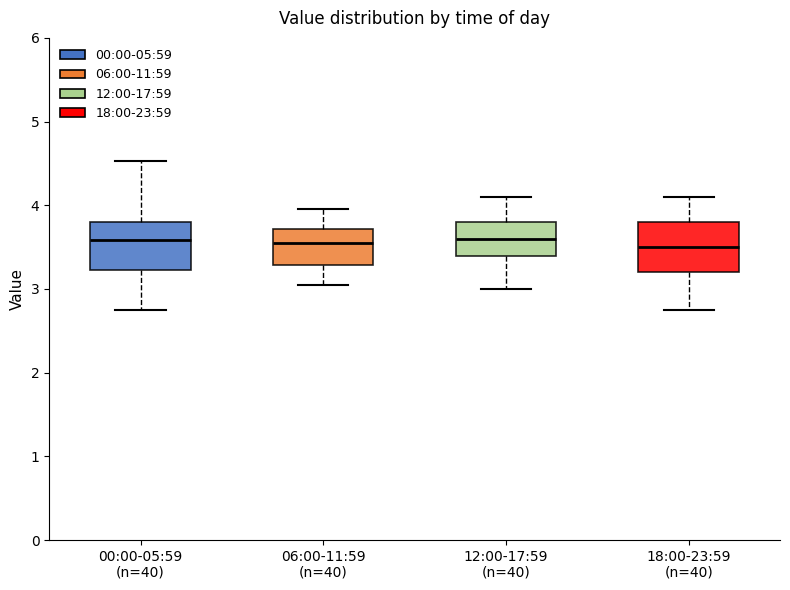

Reading left to right, read every box against the y-axis: the position of its median line, the range the box covers, and the ends of its whiskers. The values are not printed on the chart, so give them approximately, as read against the axis.

00:00-05:59 (n=40): median 3.6, box 3.2 to 3.8, whiskers 2.8 to 4.5
06:00-11:59 (n=40): median 3.6, box 3.3 to 3.7, whiskers 3.1 to 4.0
12:00-17:59 (n=40): median 3.6, box 3.4 to 3.8, whiskers 3.0 to 4.1
18:00-23:59 (n=40): median 3.5, box 3.2 to 3.8, whiskers 2.8 to 4.1